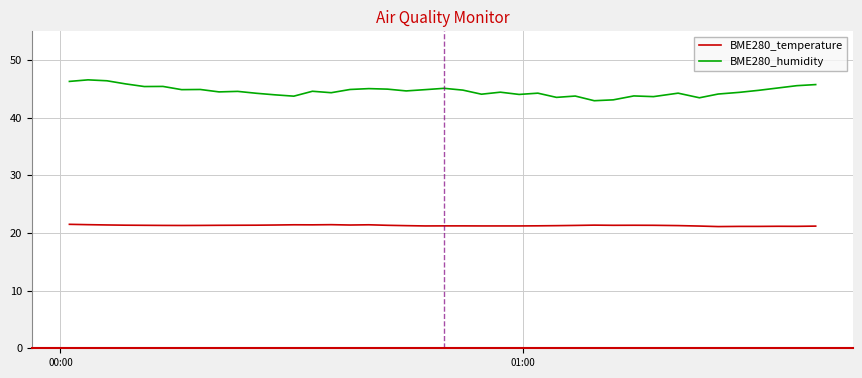

What is the minimum value shown in the chart?

21.1